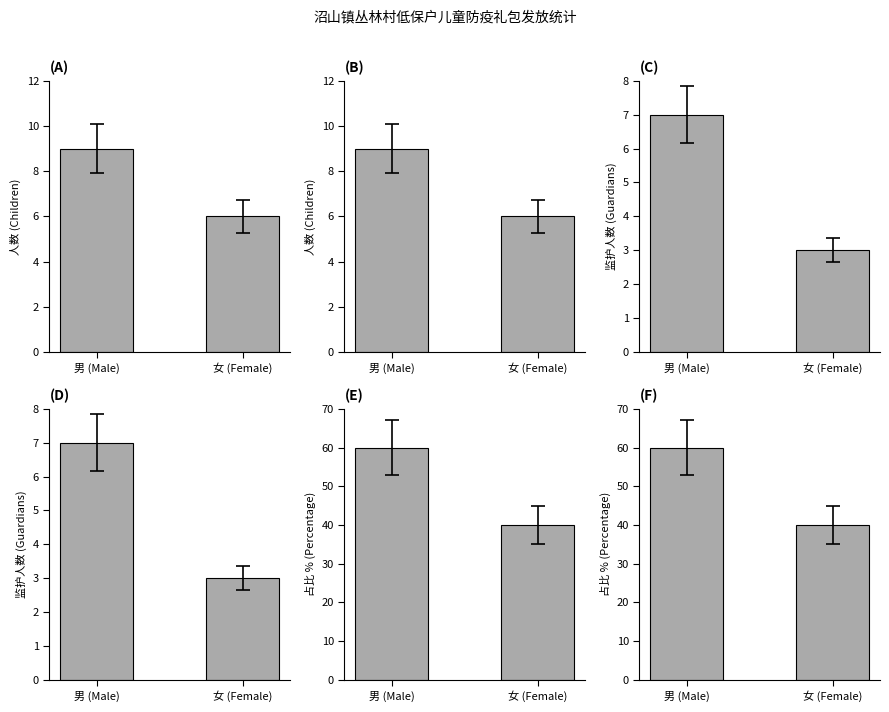

Read the value at 男 (Male).

60